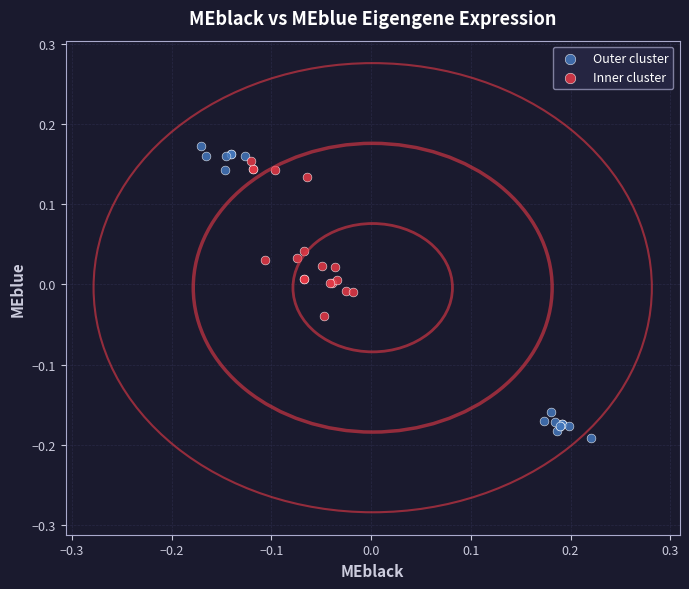

Which series reaches the minimum Y coordinate?

Outer cluster